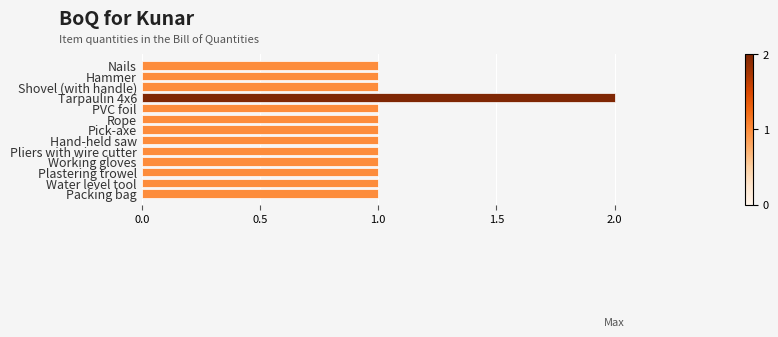

How many bars are there in total?

13